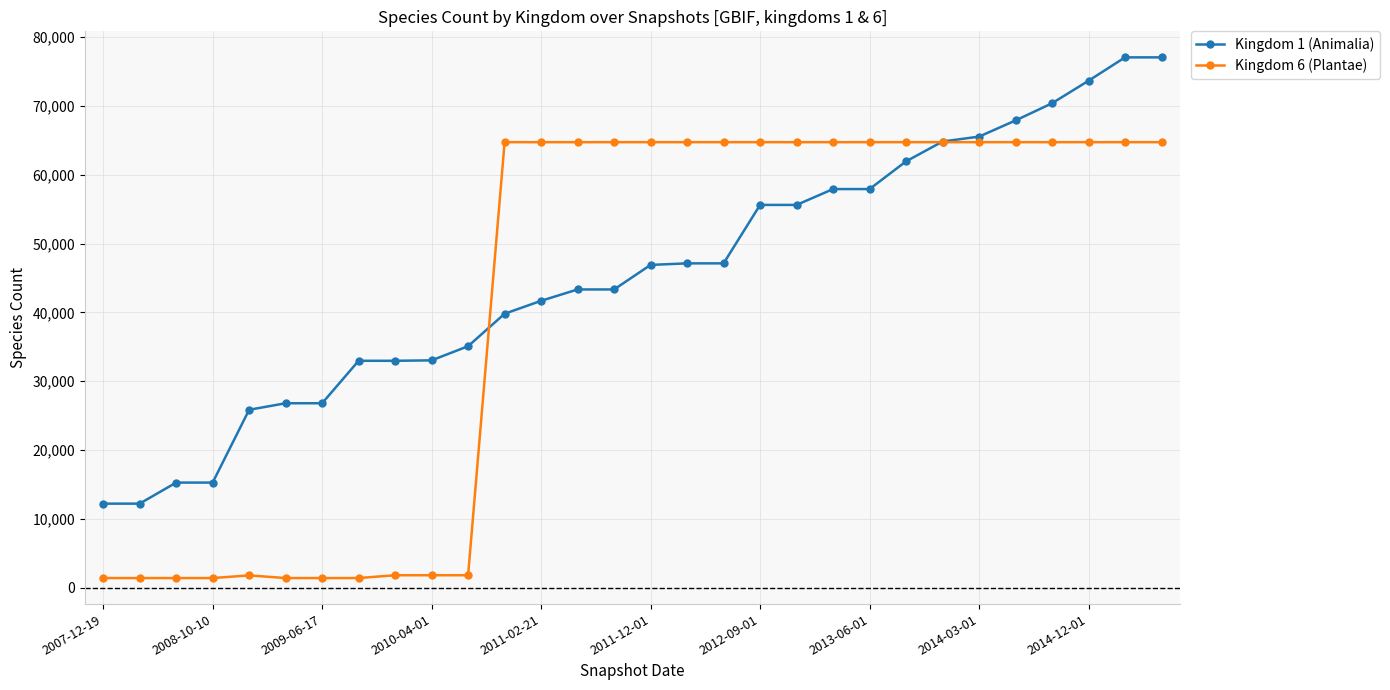

Rank the series by their maximum value, from lowest to highest.

Kingdom 6 (Plantae), Kingdom 1 (Animalia)